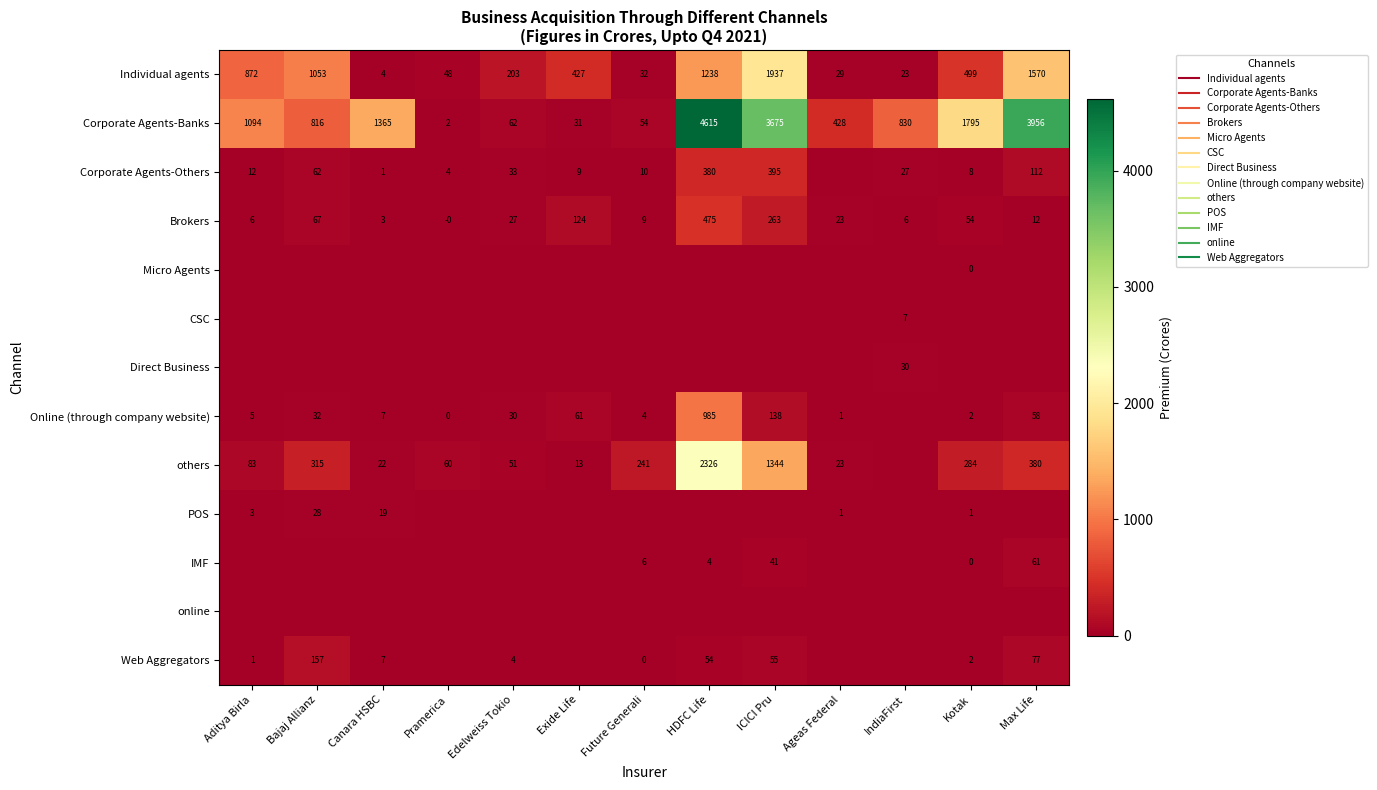

What is the spread (max minus min) of values at Kotak?

1794.5